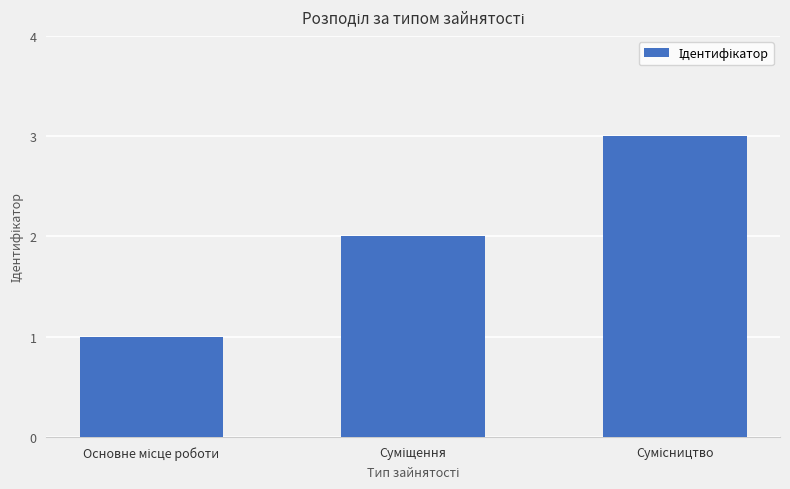

What is the average value?

2